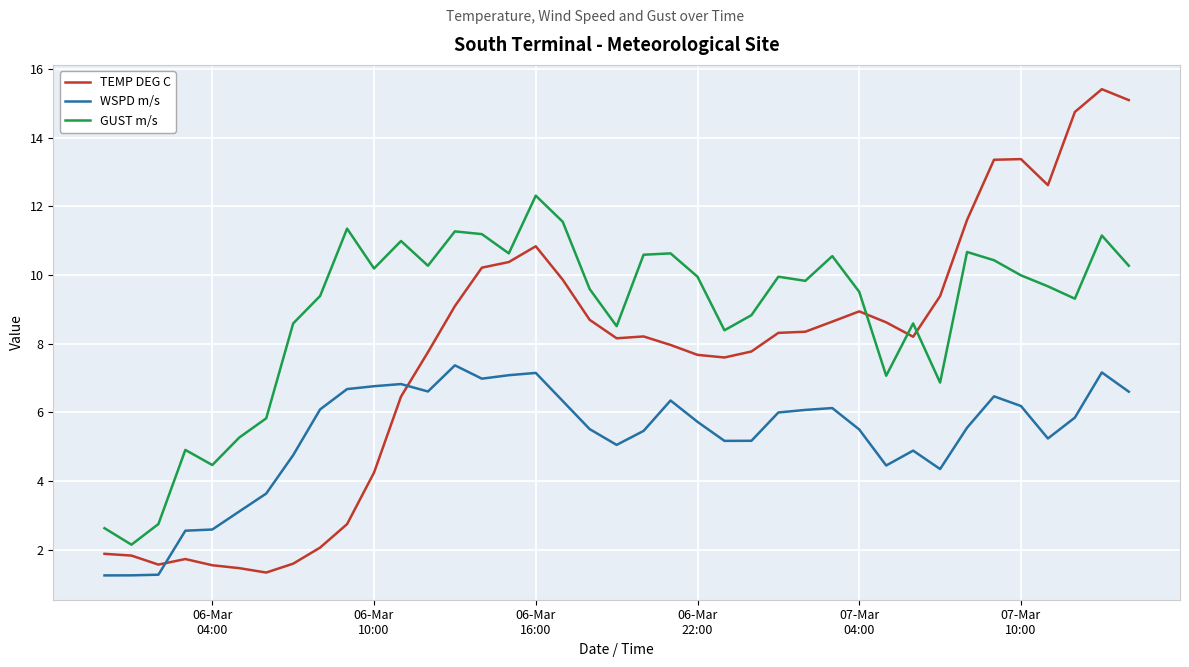

True or false: TEMP DEG C and GUST m/s intersect in this chart.

True